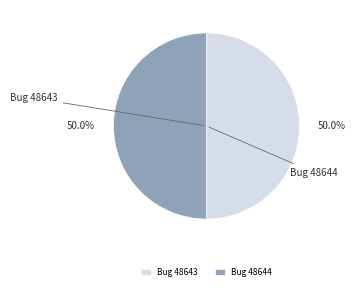

Is it true that Bug 48643 is 50% of the pie?

True